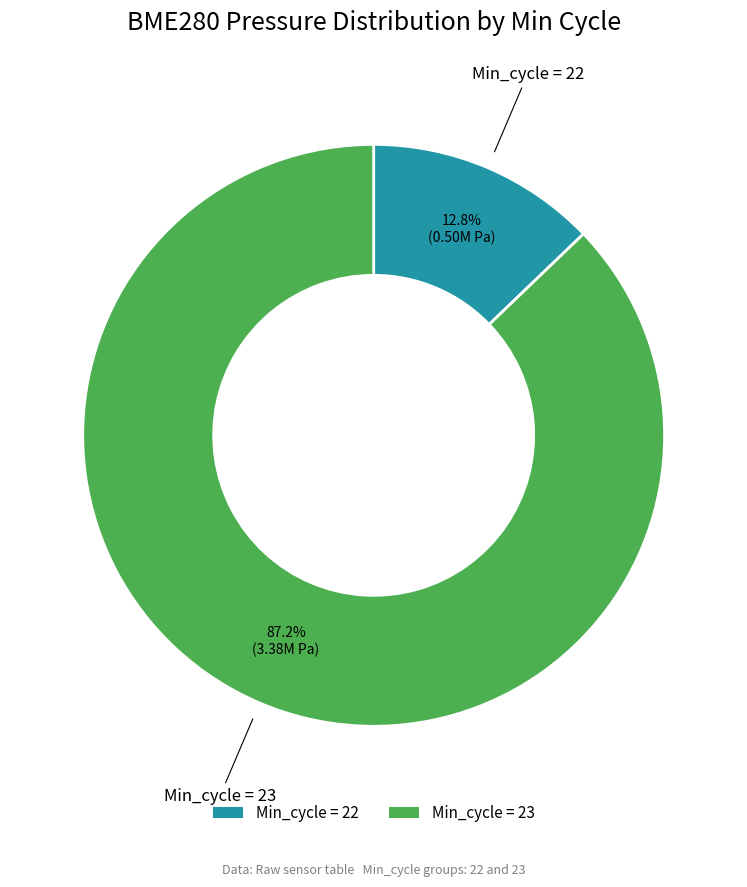

To the nearest percent, what is the average slice percentage?

50%